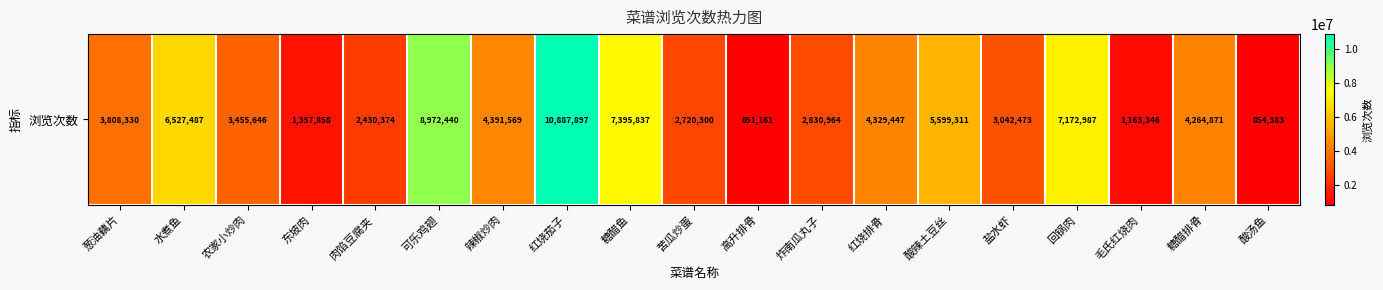

What is the change in value from 炸南瓜丸子 to 盐水虾?

+211509